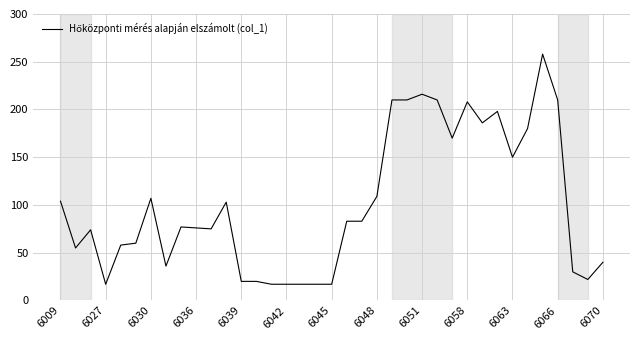

What is the difference between the maximum and minimum values?

241